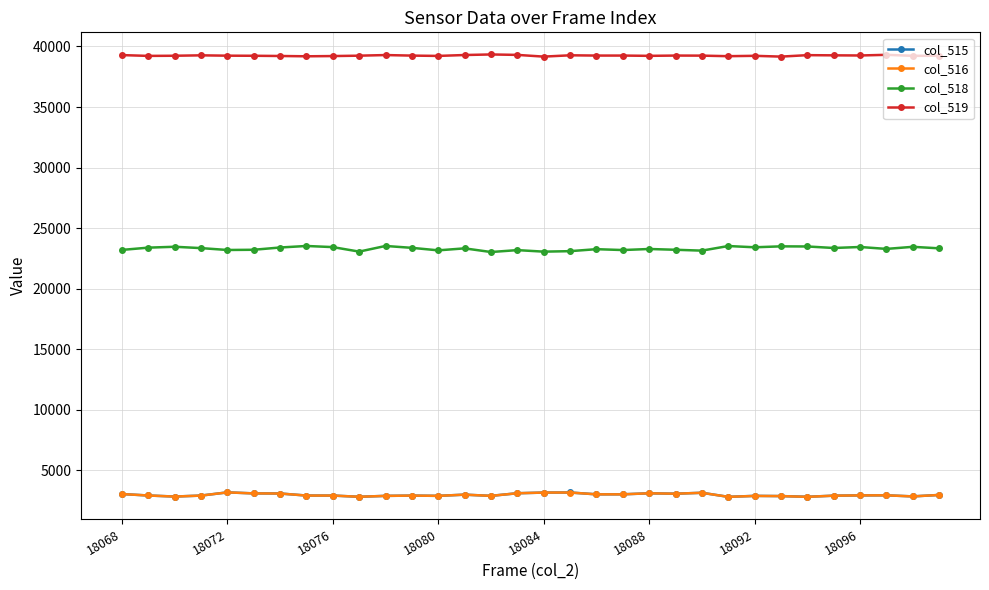

True or false: col_519 and col_516 intersect in this chart.

False